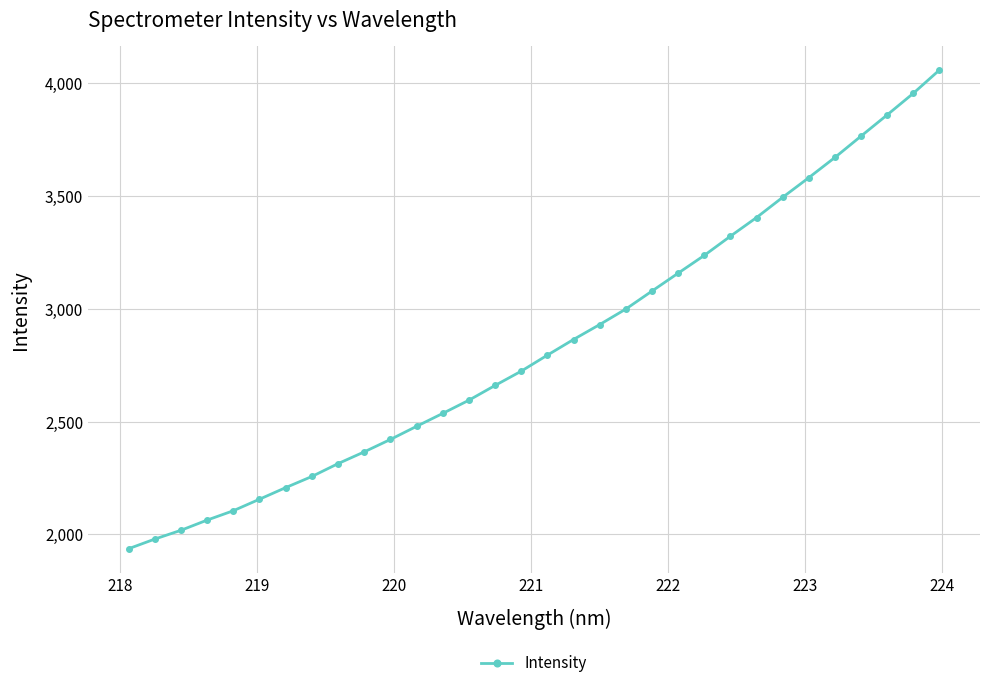

What is the minimum value shown in the chart?

1936.1